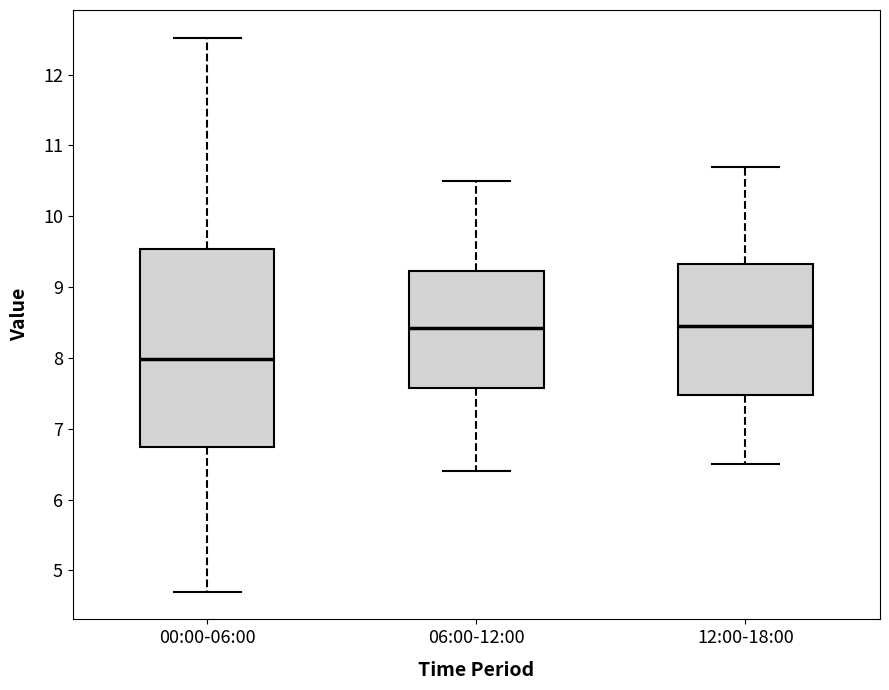

Which box's median line is the lowest?

00:00-06:00